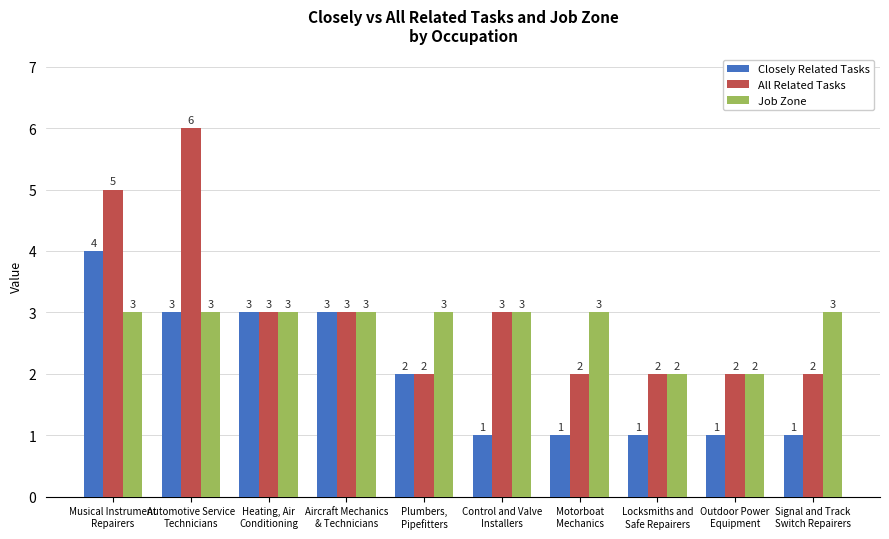

Reading right to left, transcribe all the data shown in this chart.

Closely Related Tasks: 1	1	1	1	1	2	3	3	3	4
All Related Tasks: 2	2	2	2	3	2	3	3	6	5
Job Zone: 3	2	2	3	3	3	3	3	3	3